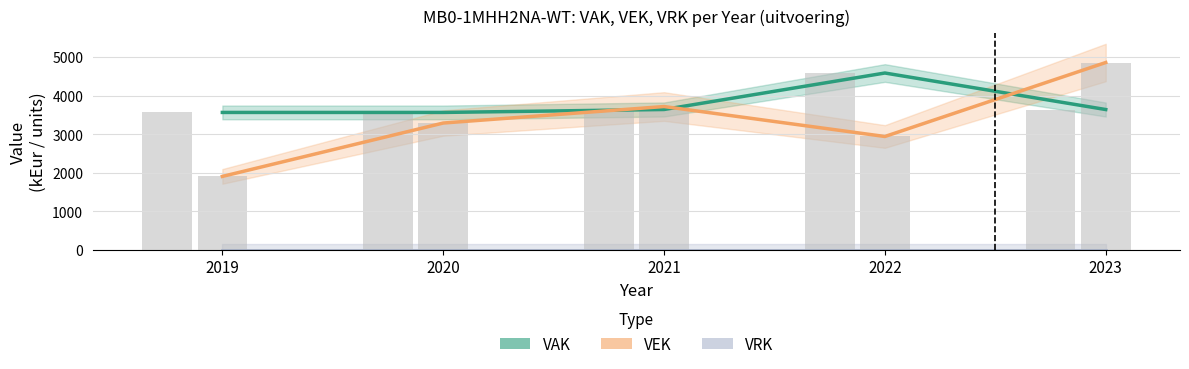

Reading left to right, extract all data points from this chart.

VAK: 2019=3564	2020=3564	2021=3640	2022=4586	2023=3639
VEK: 2019=1905	2020=3289	2021=3717	2022=2940	2023=4858
VRK: 2019=0	2020=0	2021=0	2022=0	2023=0